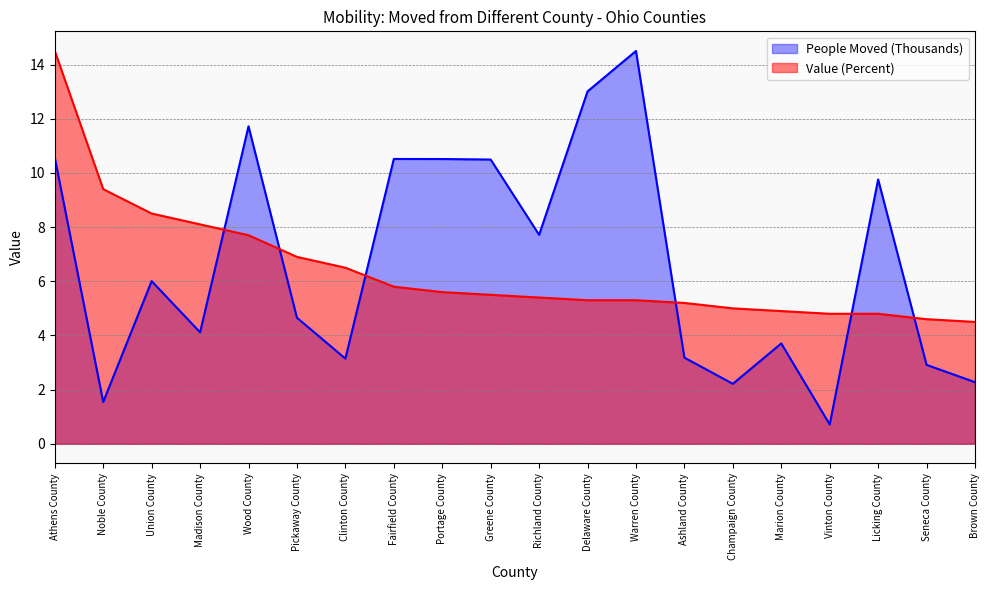

Which series has the largest range (max minus min)?

People Moved (Thousands)